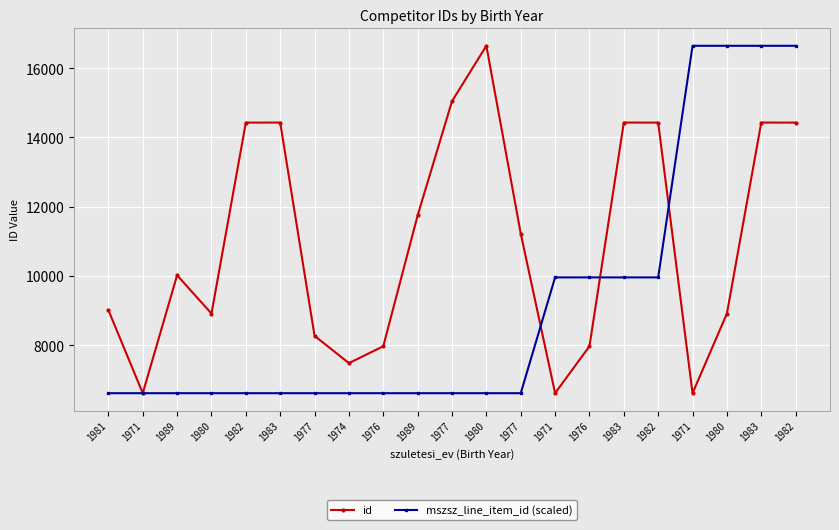

What are all the series names shown in the legend?

id, mszsz_line_item_id (scaled)